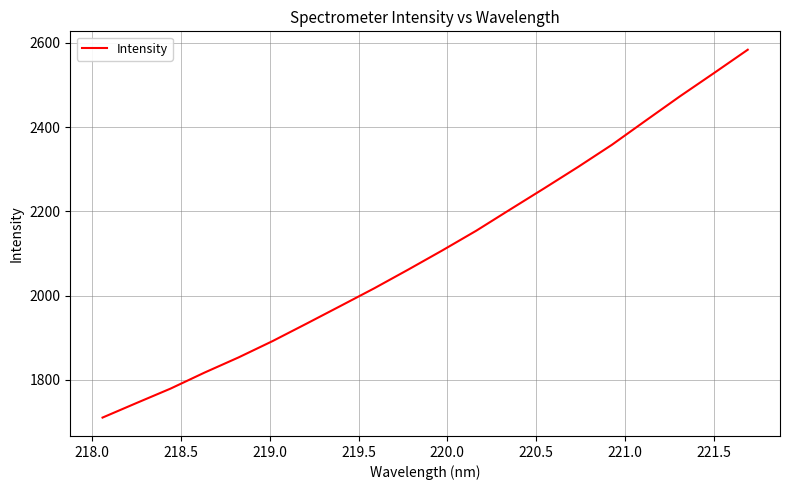

How many lines are shown in the chart?

1